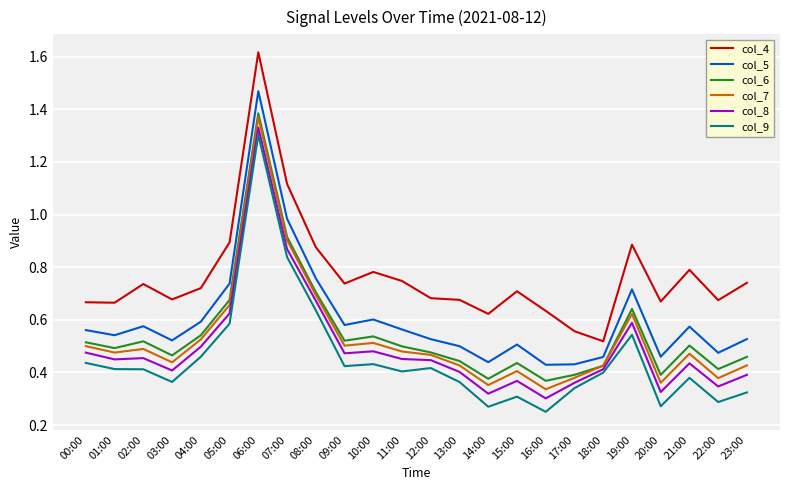

At which category is the sum across all series the highest?

06:00